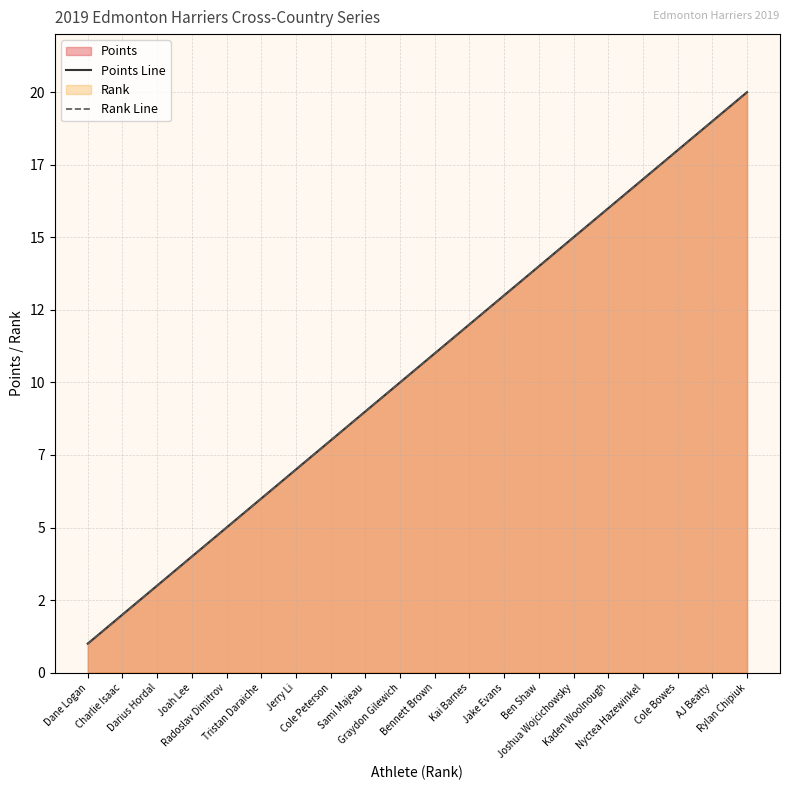

Rank the series at Graydon Gilewich from lowest to highest value.

Points Line, Rank Line